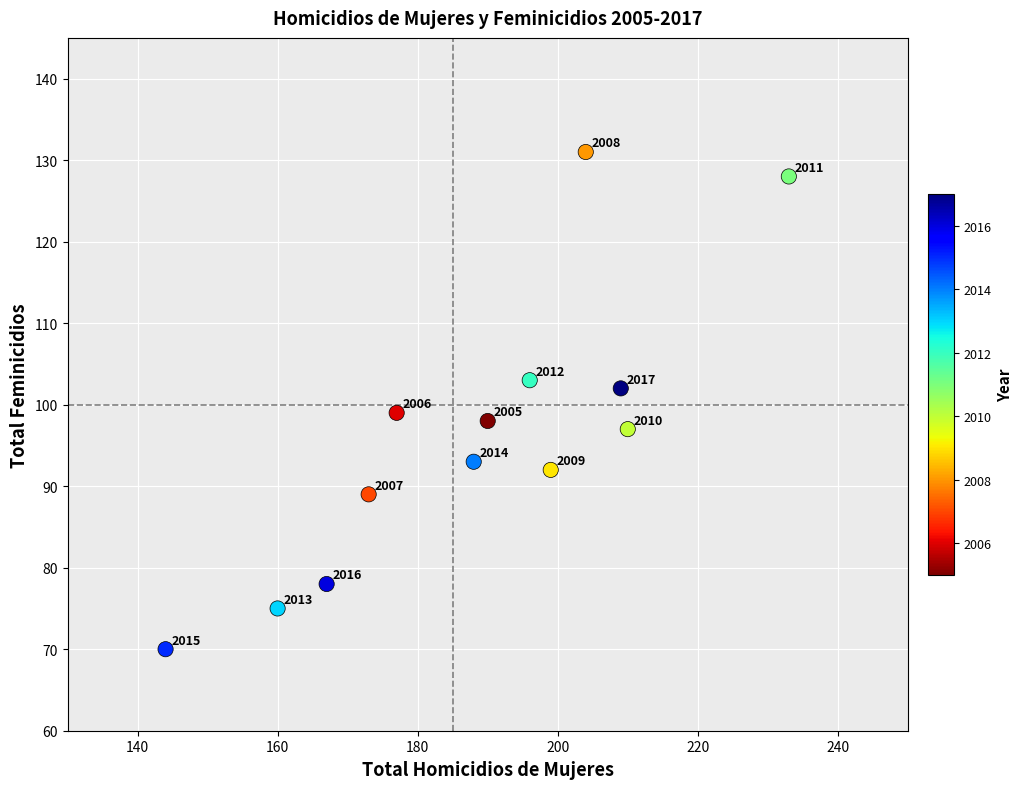

What Y value in the scatter plot is closest to 100?

99